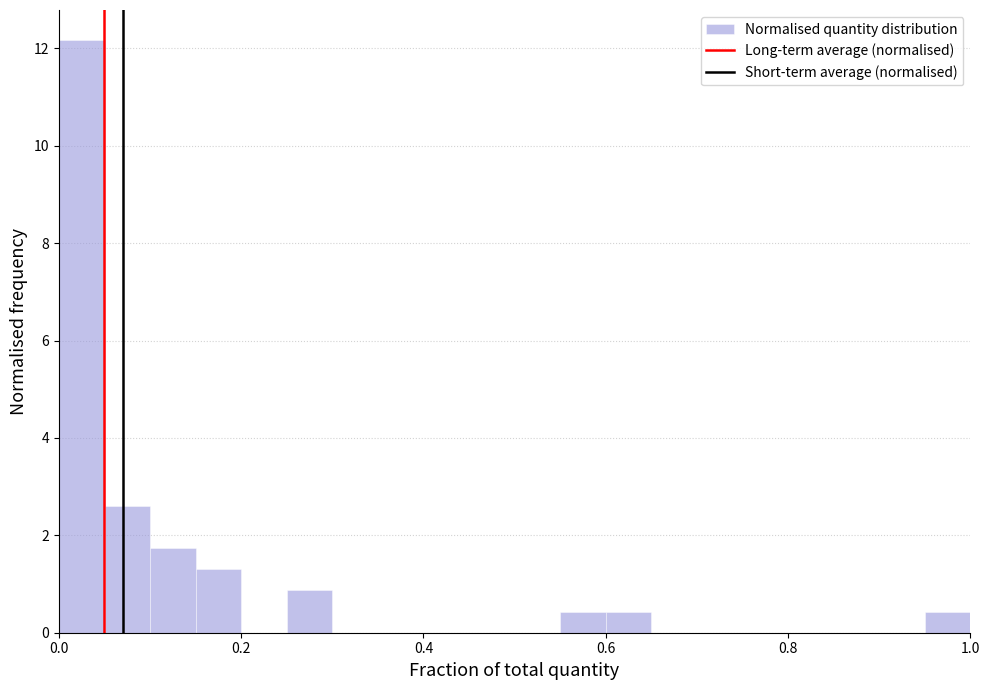

Read against the x-axis, roughly where is the centre of the tallest bar?

0.02